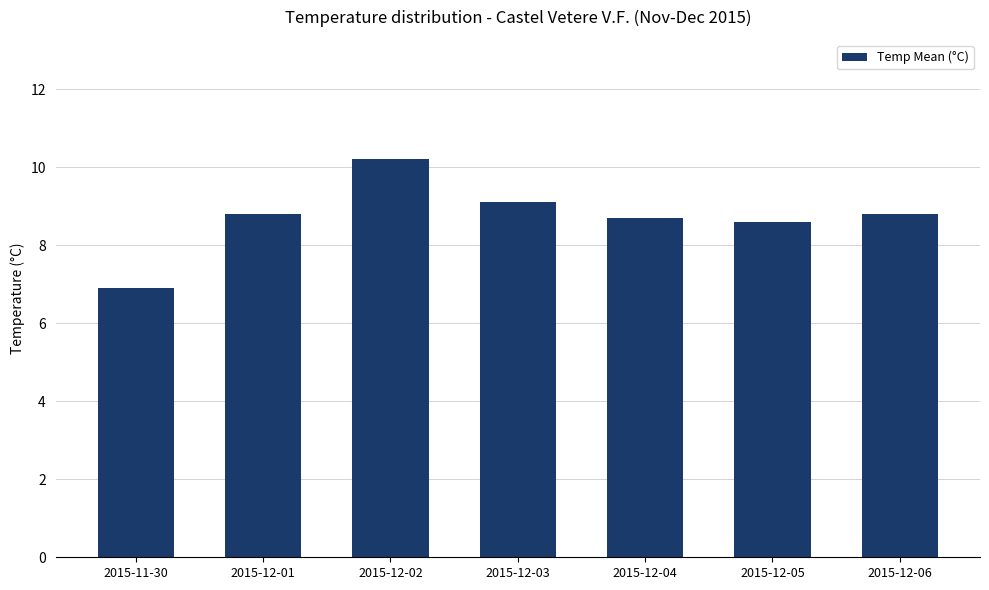

Are the bars grouped side by side (vs. stacked)?

No